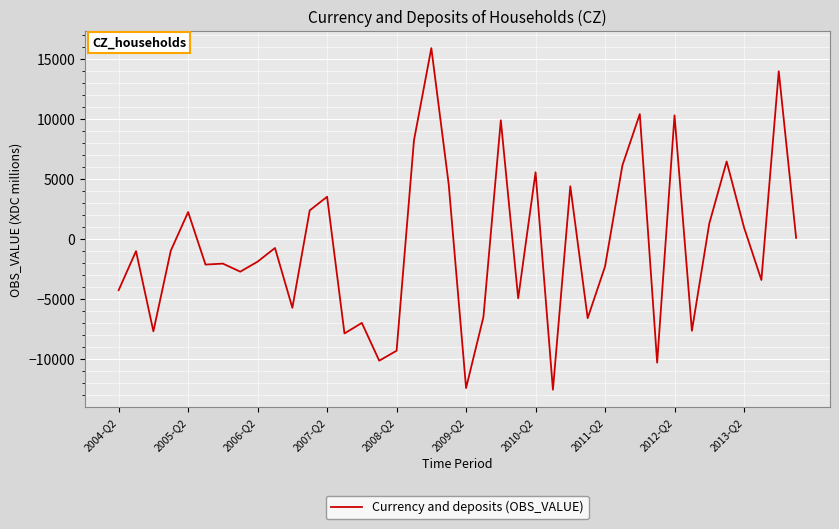

What is the minimum value shown in the chart?

-12532